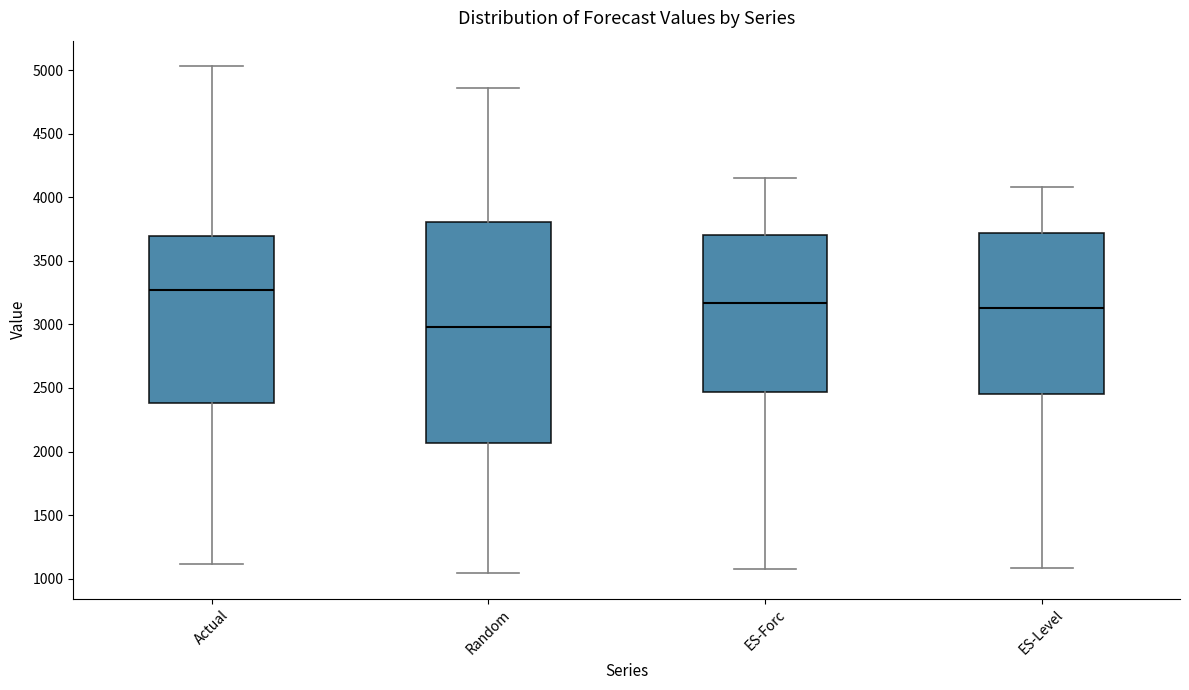

Reading left to right, transcribe this box plot: for each box, give where its median line is, the range the box spans, and where its two whiskers end, as read against the y-axis. The values are not printed on the chart, so give them approximately, as read against the axis.

Actual: median 3250, box 2400 to 3700, whiskers 1100 to 5050
Random: median 3000, box 2050 to 3800, whiskers 1050 to 4850
ES-Forc: median 3150, box 2450 to 3700, whiskers 1050 to 4150
ES-Level: median 3150, box 2450 to 3700, whiskers 1100 to 4100